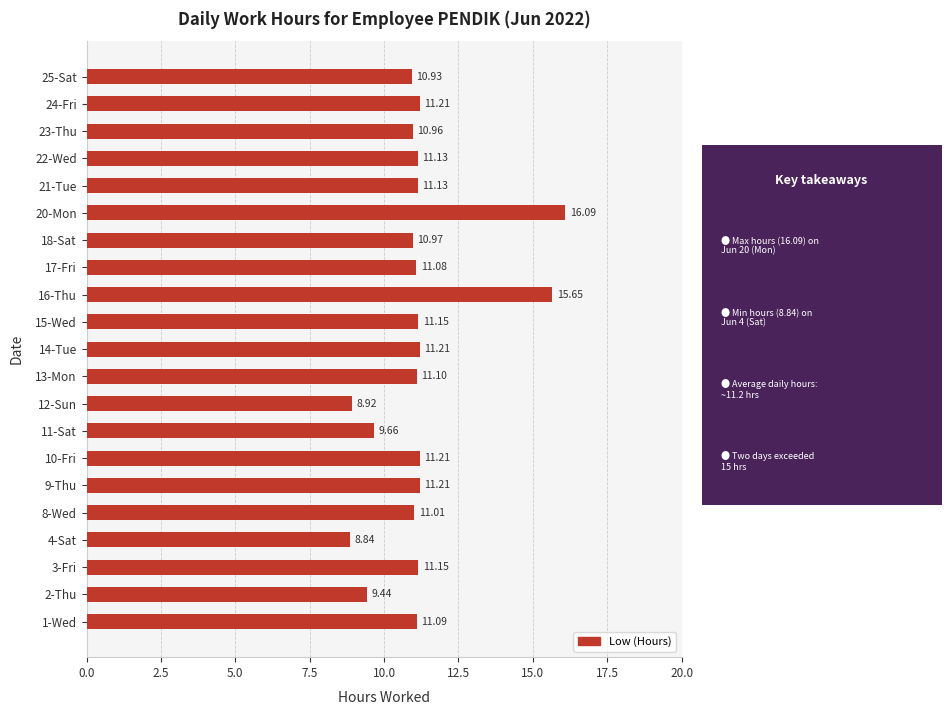

How many series are shown in this chart?

1